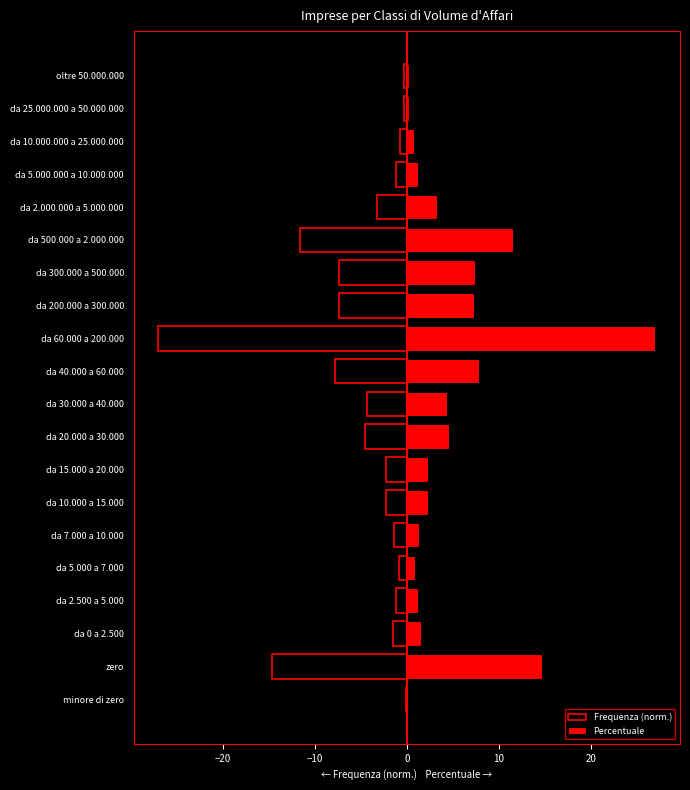

What are all the series names shown in the legend?

Frequenza (norm.), Percentuale